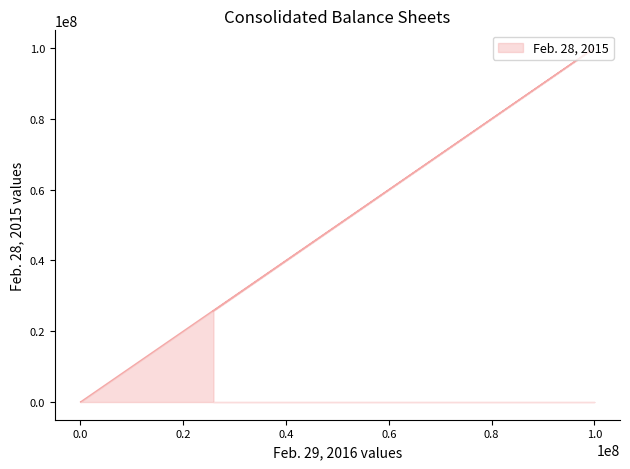

The value at Common Stock Shares Issued is 25732331. True or false?

True